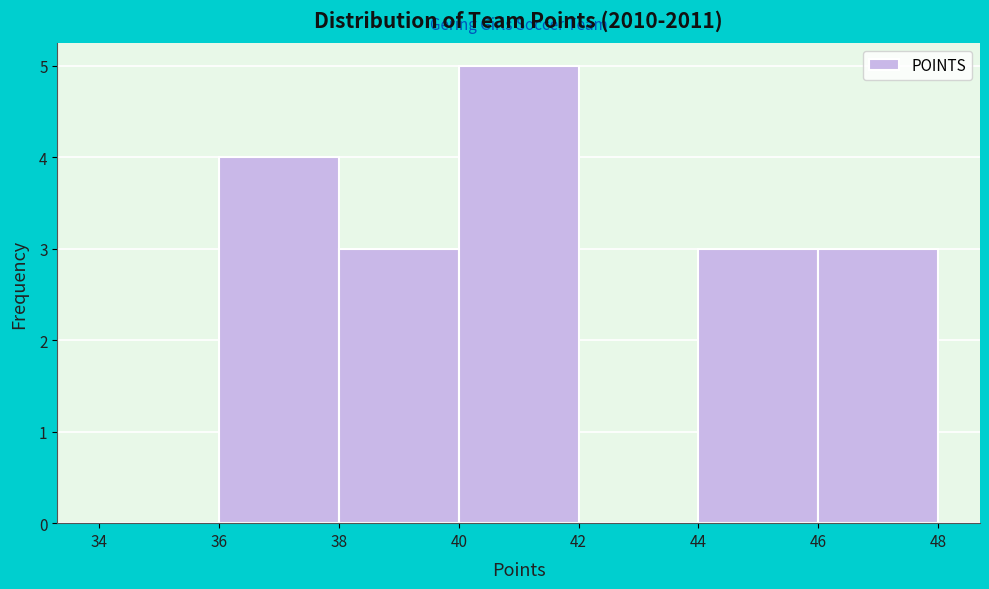

Reading left to right, transcribe this chart: for each bar, give the range it covers on the x-axis and its height. The values are not printed on the chart, so give them approximately, as read against the axis.

34 to 36: 0
36 to 38: 4
38 to 40: 3
40 to 42: 5
42 to 44: 0
44 to 46: 3
46 to 48: 3